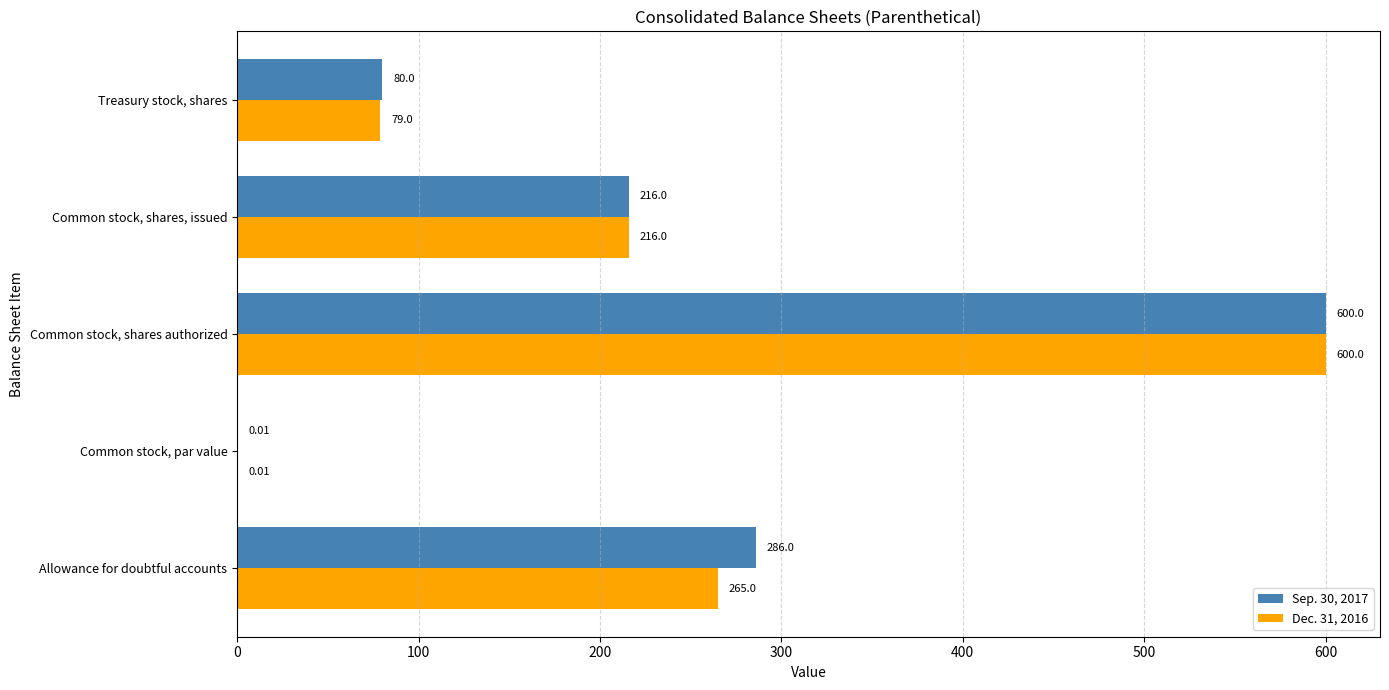

What is the total value across all series at Common stock, shares authorized?

1200.0